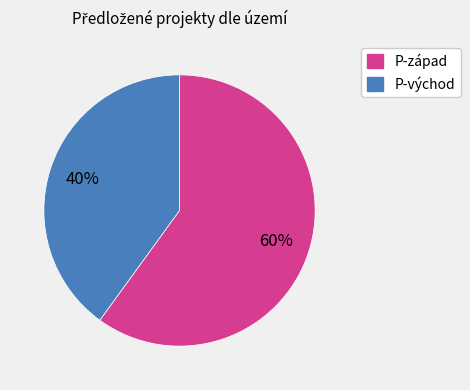

Do P-západ and P-východ together represent more than half of the pie?

Yes